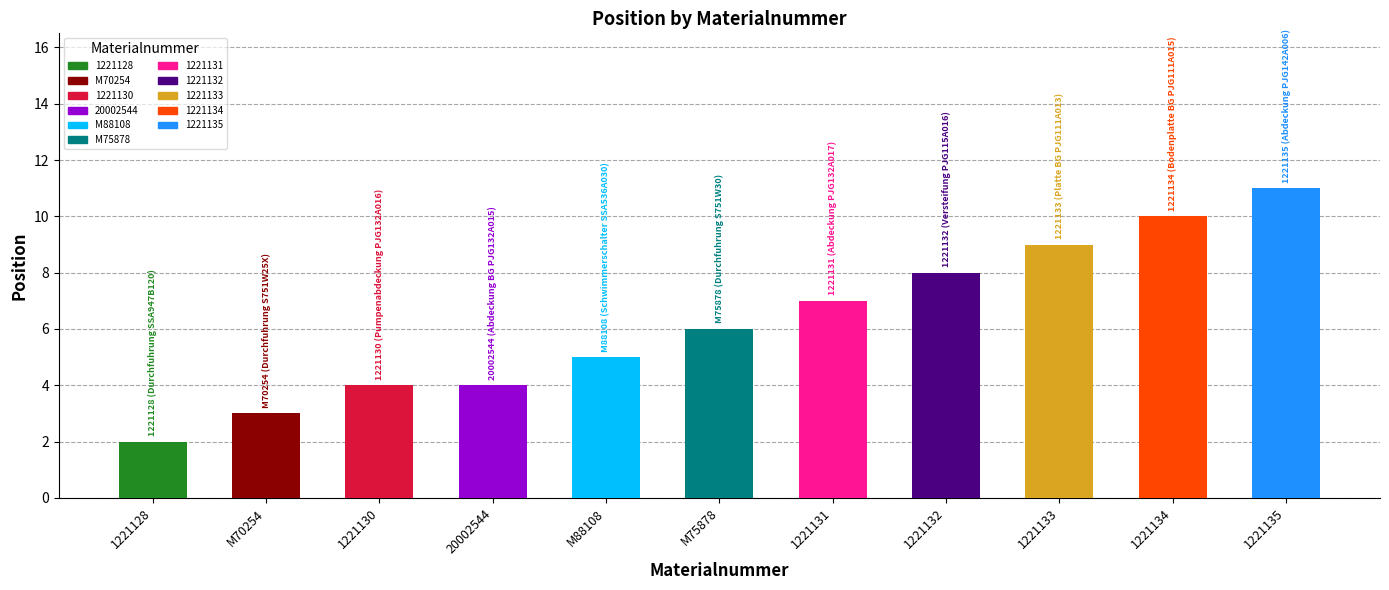

What is the approximate value at M70254?

3